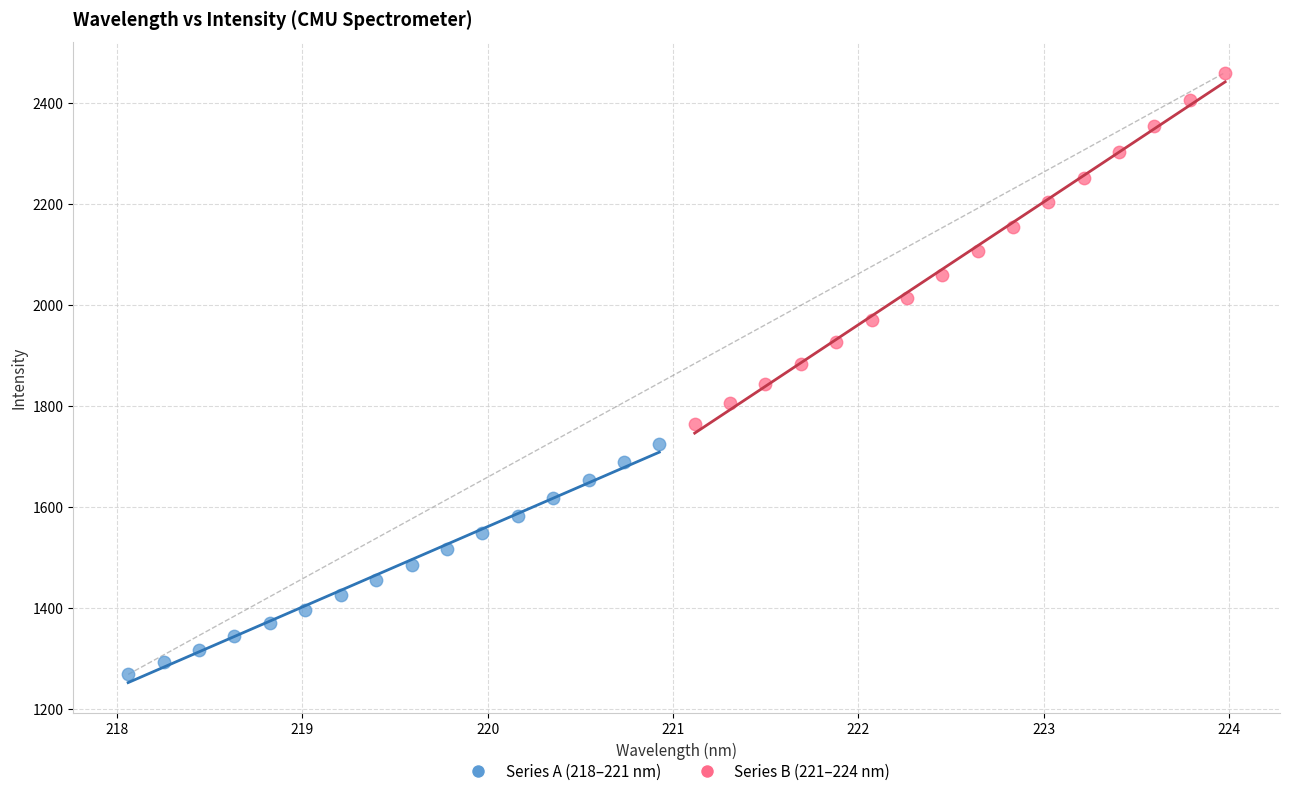

Which series contains the lowest Y value?

Series A (218–221 nm)